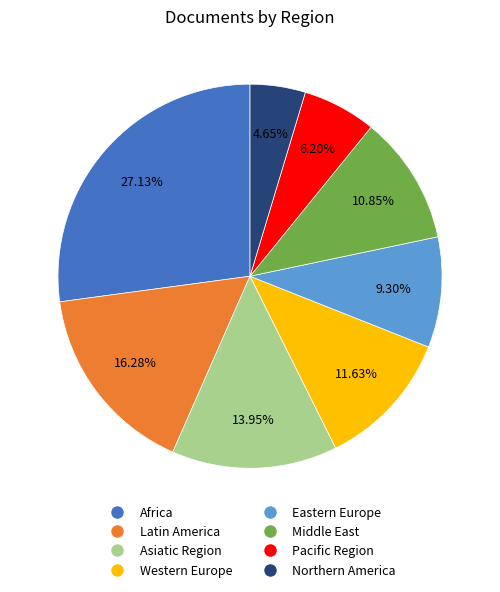

How many segments does this pie chart have?

8